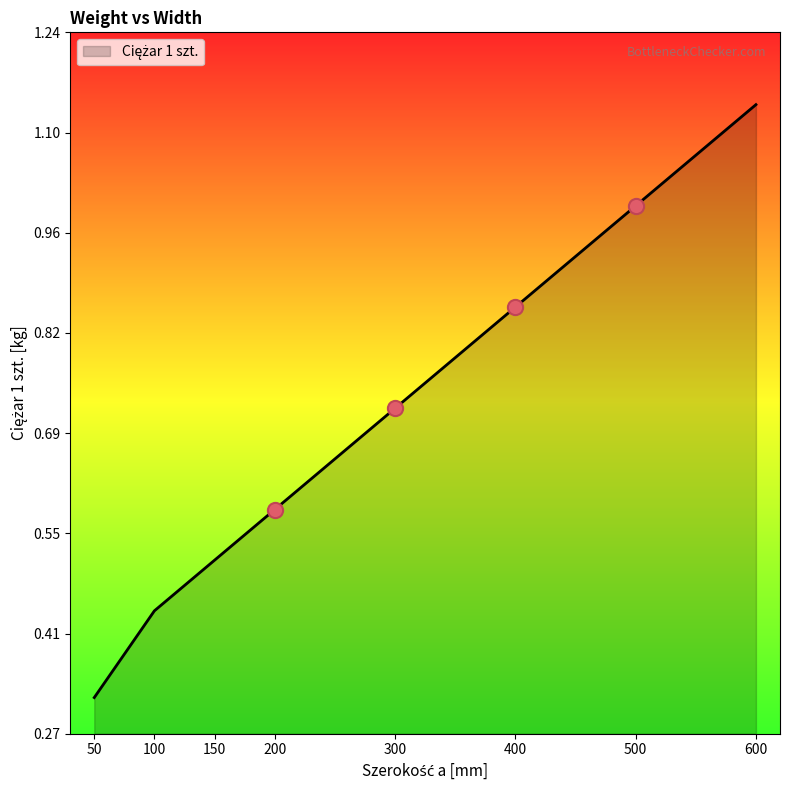

What is the change in value from 50 to 600?

+0.8